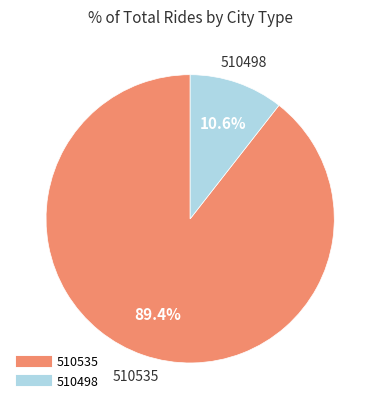

Approximately how many times larger is the value at 510498 compared to 510535?

0.1